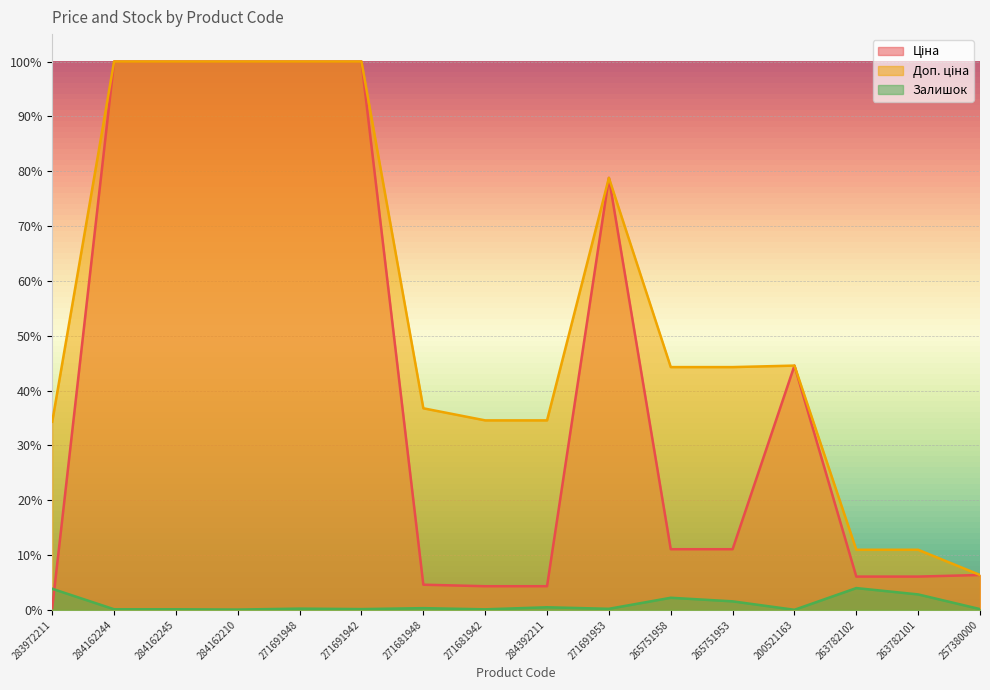

What is the difference between the maximum and minimum values in the Доп. ціна series?

0.9